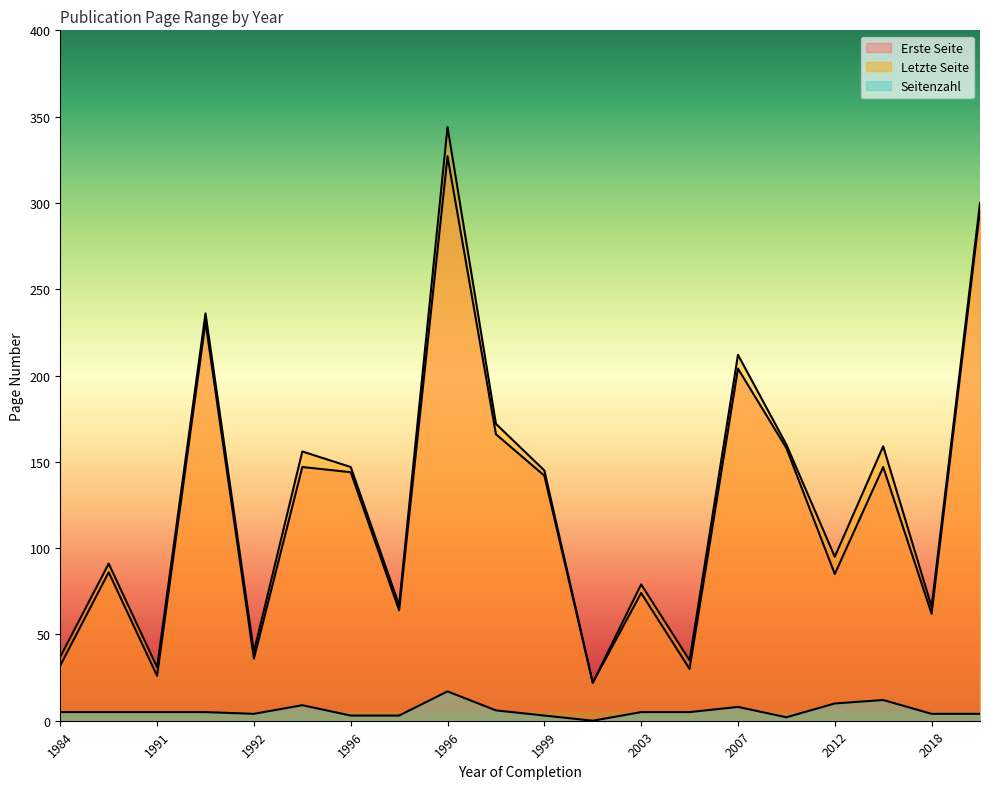

How many positive values does the Seitenzahl series have?

19